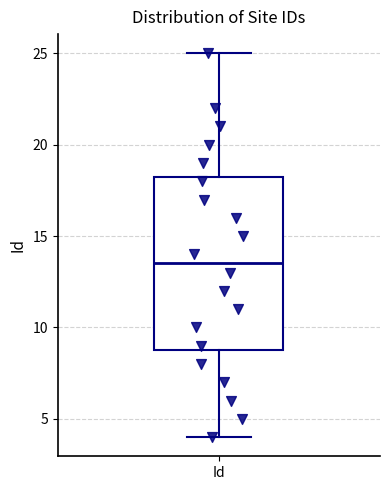

Where is the lower edge of the box for Id on the y-axis? The values are not printed on the chart, so give them approximately, as read against the axis.

9.0